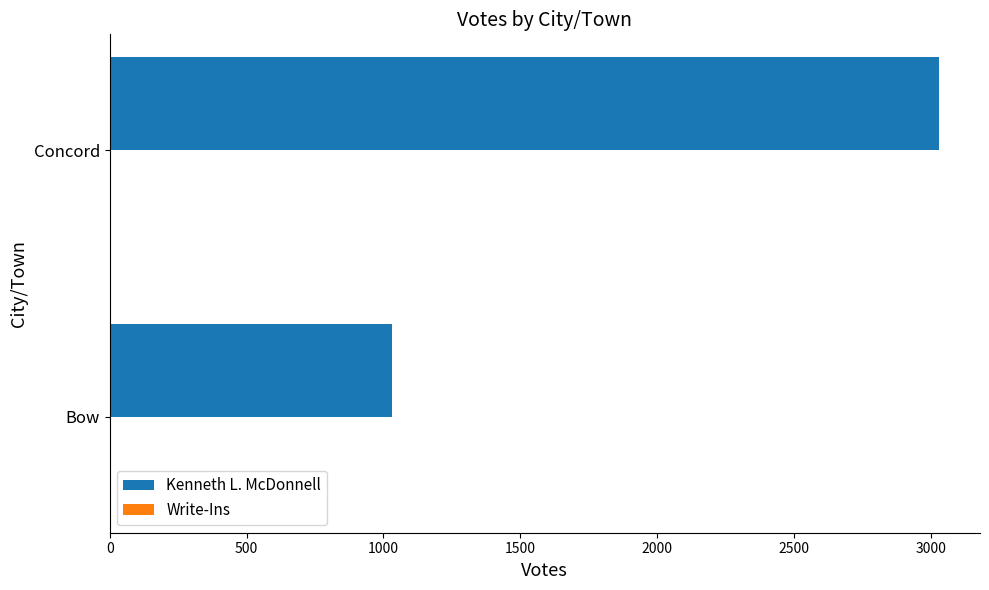

List the labels in order of value, largest first.

Concord, Bow